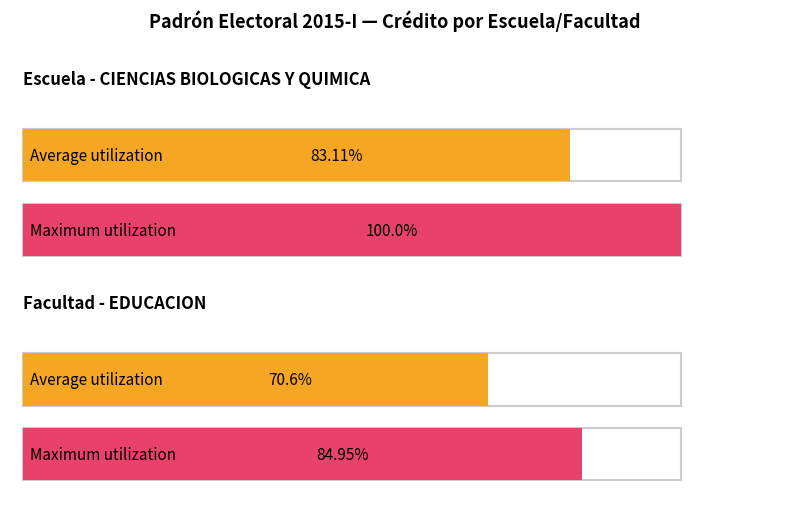

Which series has the largest total across all categories?

Maximum utilization